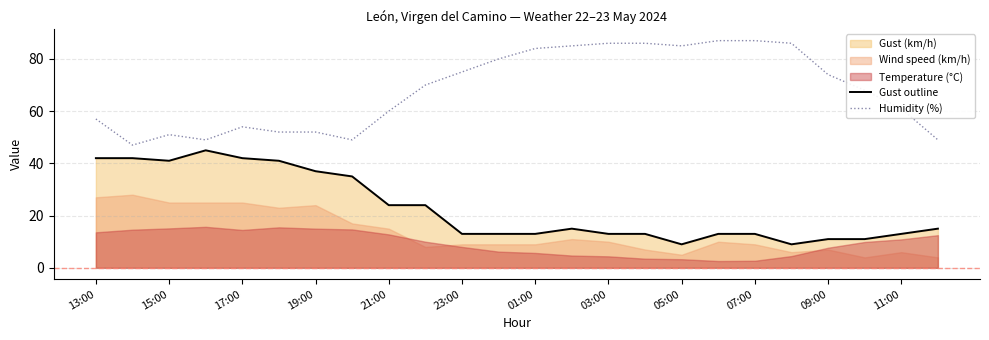

Where is the first local minimum for Gust outline?

15:00